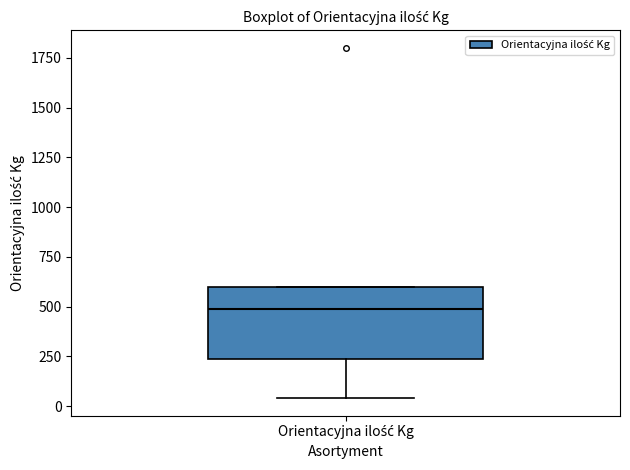

Where does the median line of the box for Orientacyjna ilość Kg sit on the y-axis? The values are not printed on the chart, so give them approximately, as read against the axis.

500